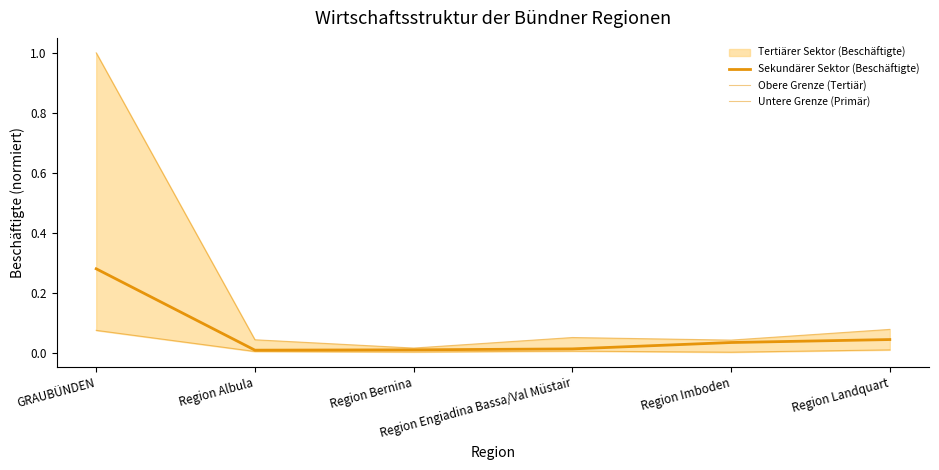

Does the chart have visible grid lines?

No